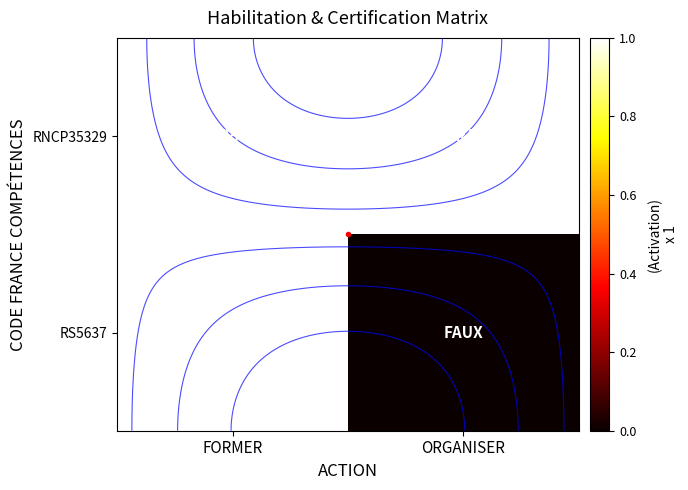

Rank the series at FORMER from lowest to highest value.

RNCP35329, RS5637